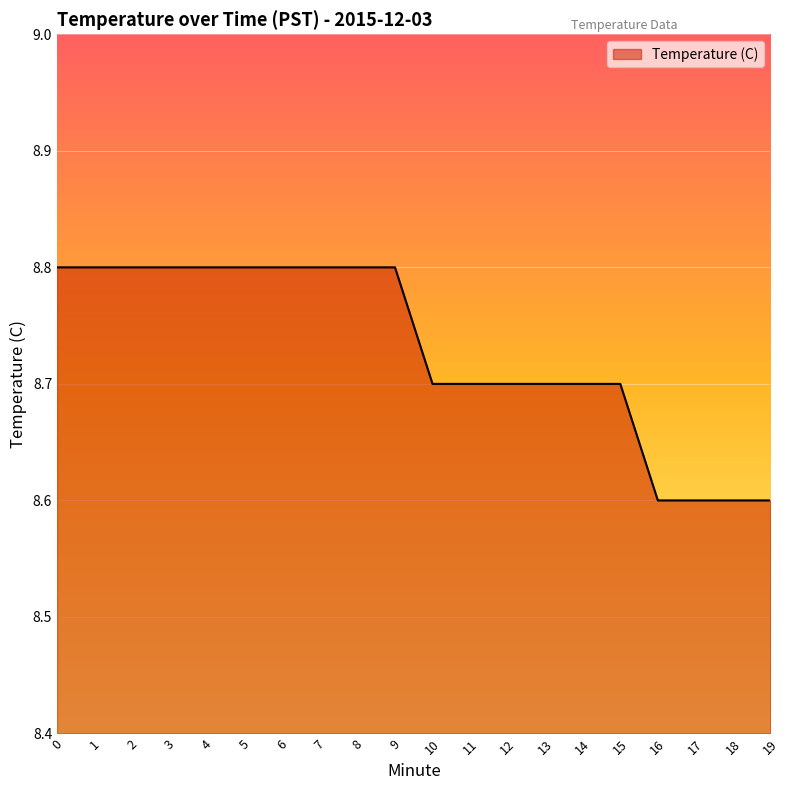

True or false: the data shows 8.8 at 7.

True